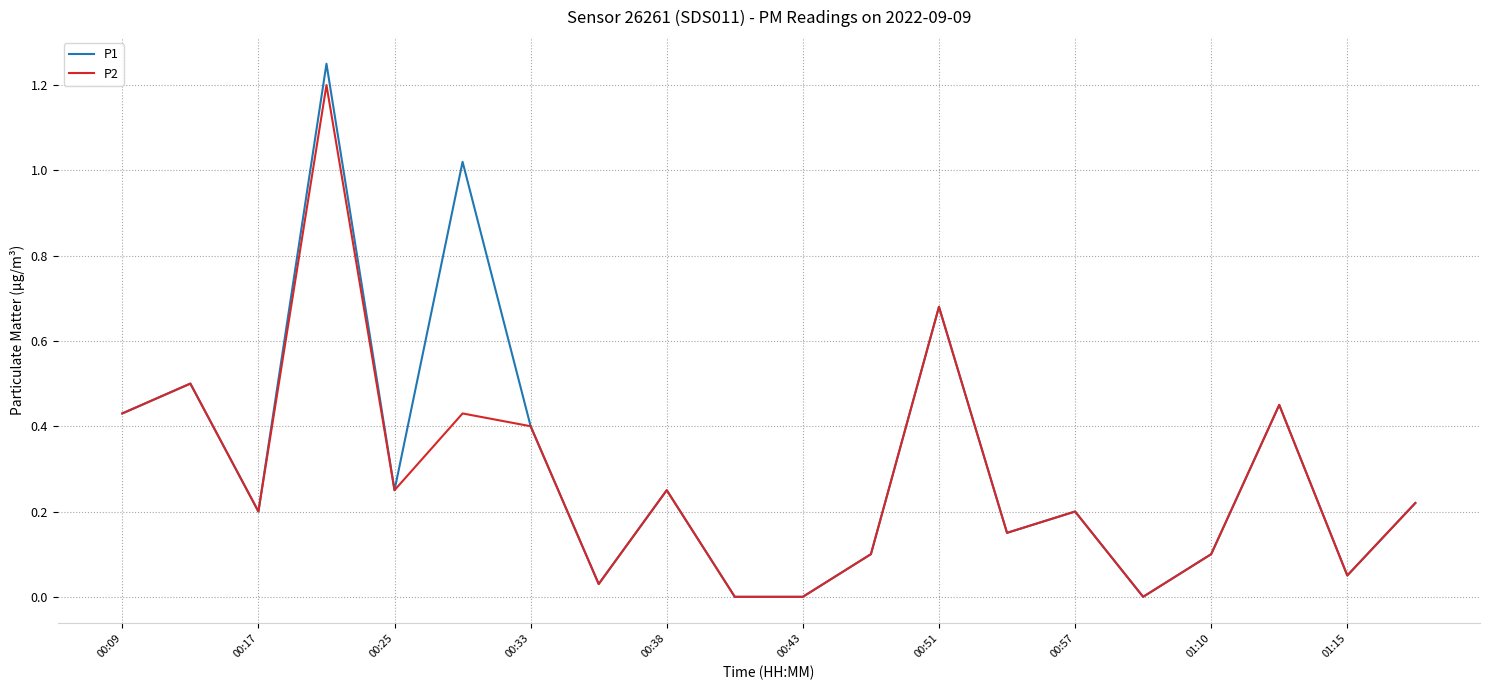

Which series has the widest spread of values?

P1